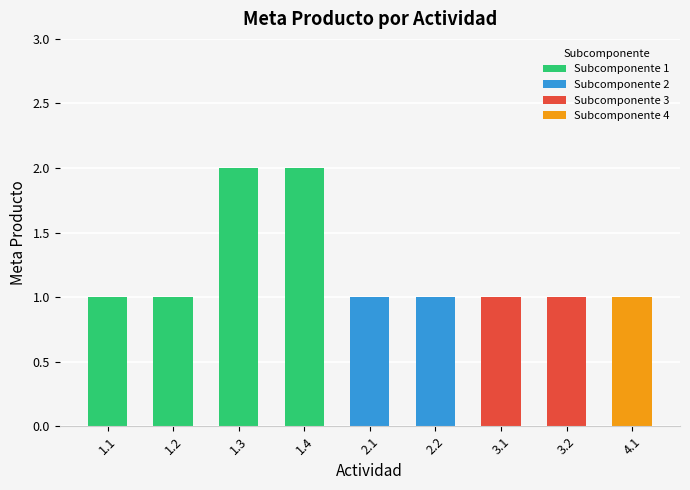

Between 1.3 and 3.1, which series saw the biggest shift?

Subcomponente 1